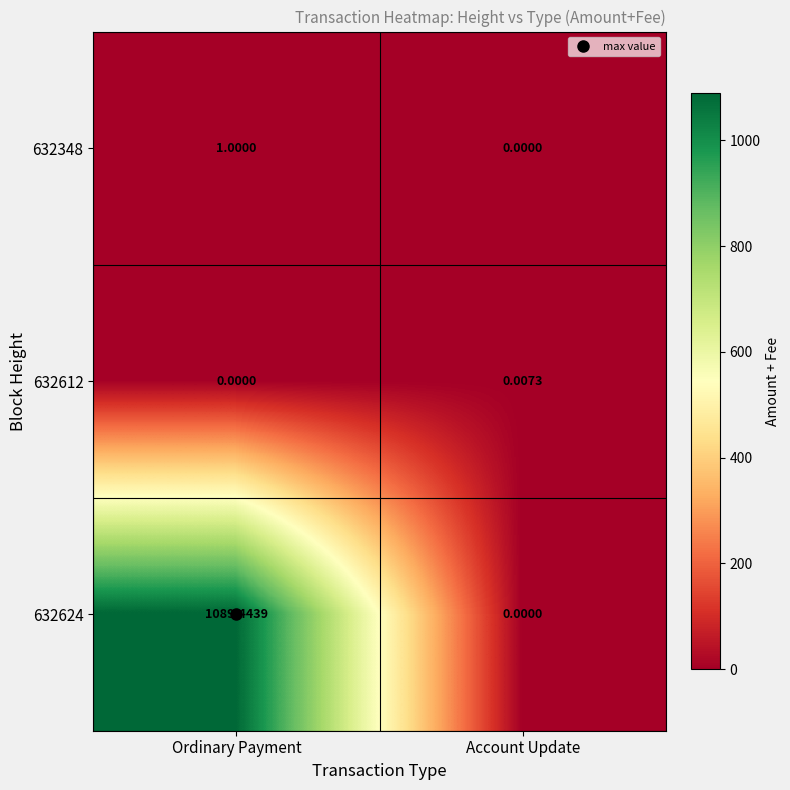

What is the difference between the highest and lowest values at Ordinary Payment?

1089.4